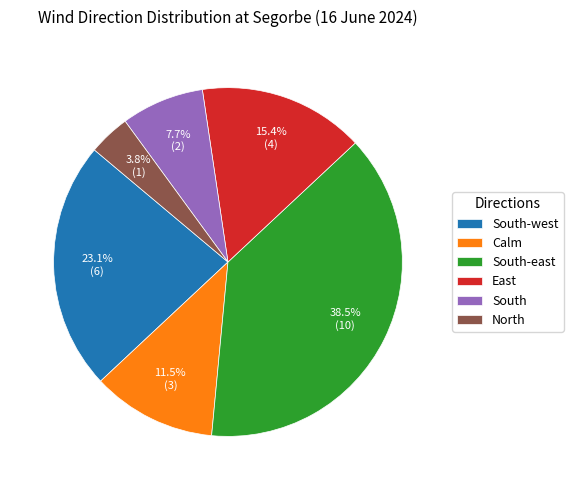

The South-west slice represents 10% of the pie. True or false?

False